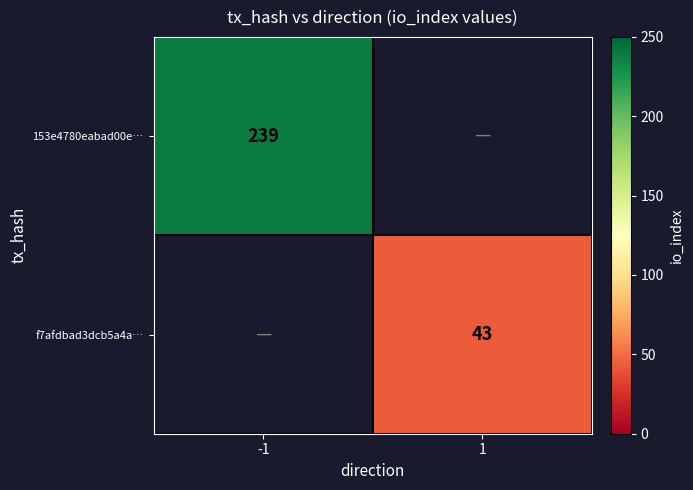

Is it true that 153e4780eabad00e… equals 66 at -1?

False